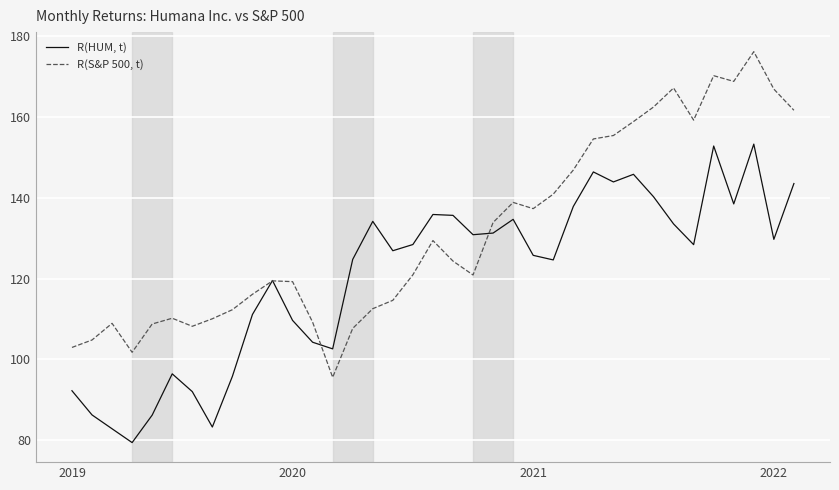

Rank the series by their maximum value, from lowest to highest.

R(HUM, t), R(S&P 500, t)